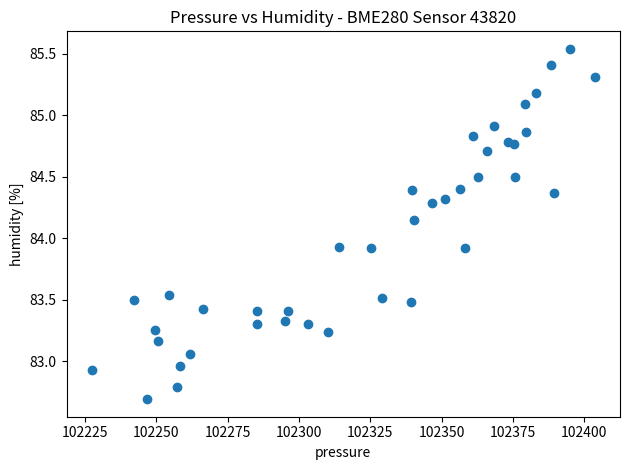

What is the range of X values (max minus min)?

176.4